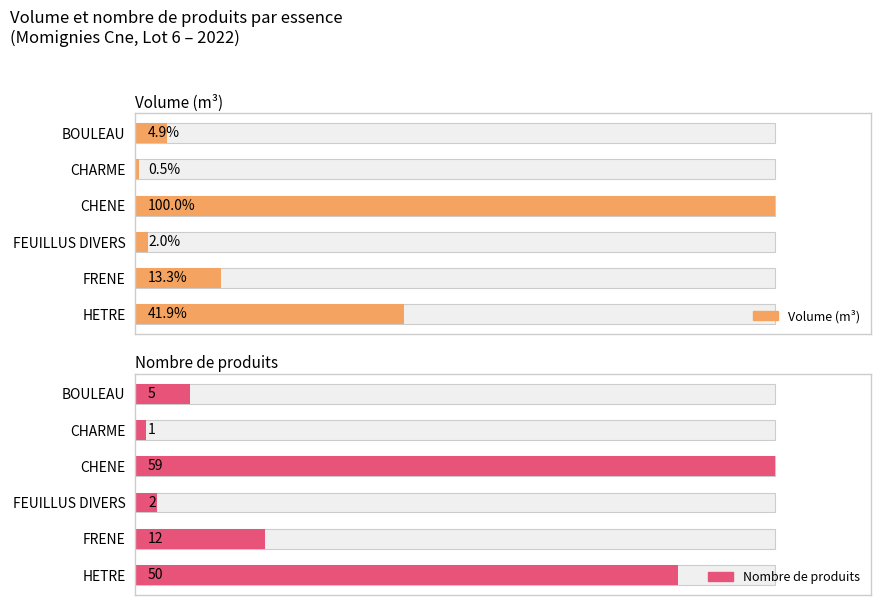

How many bars are there in total?

12